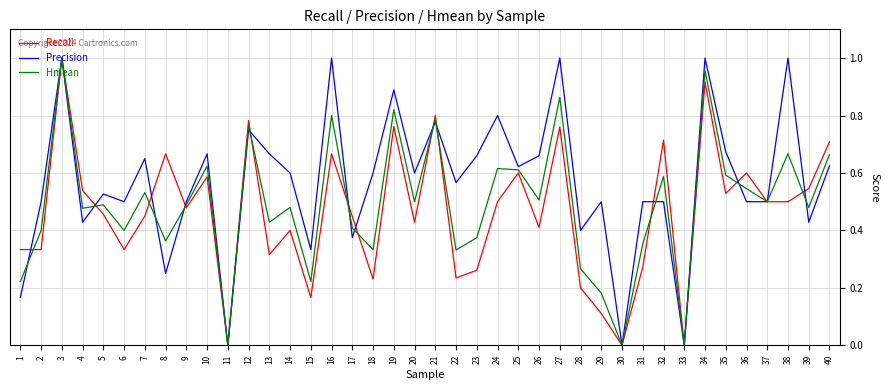

Rank the series by their average value, from highest to lowest.

Precision, Hmean, Recall